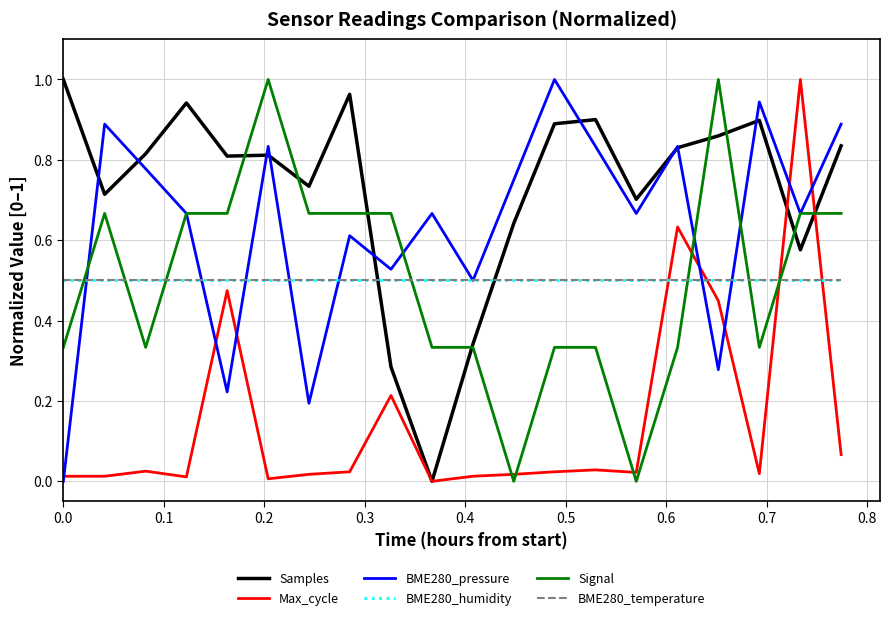

In BME280_pressure, how many points are higher than both neighbors (excluding endpoints)?

7